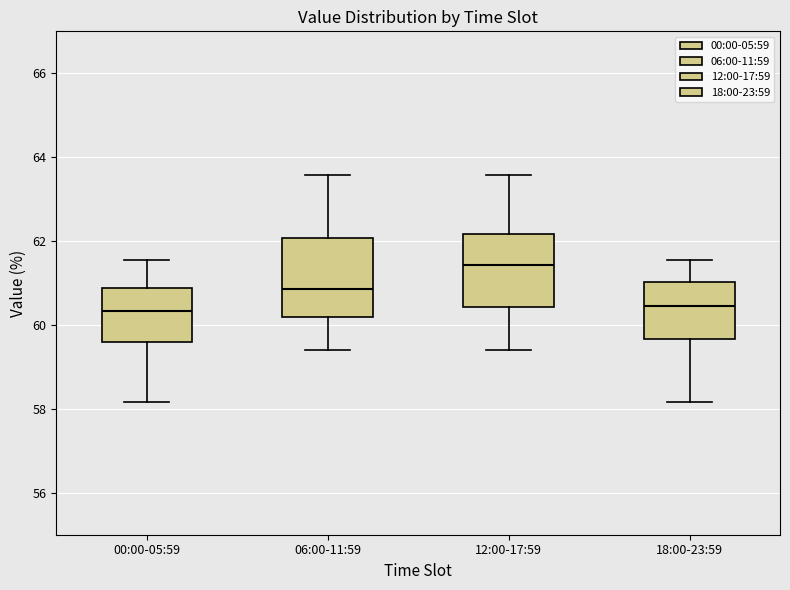

Where does the lower whisker of the box for 00:00-05:59 end on the y-axis? The values are not printed on the chart, so give them approximately, as read against the axis.

58.2